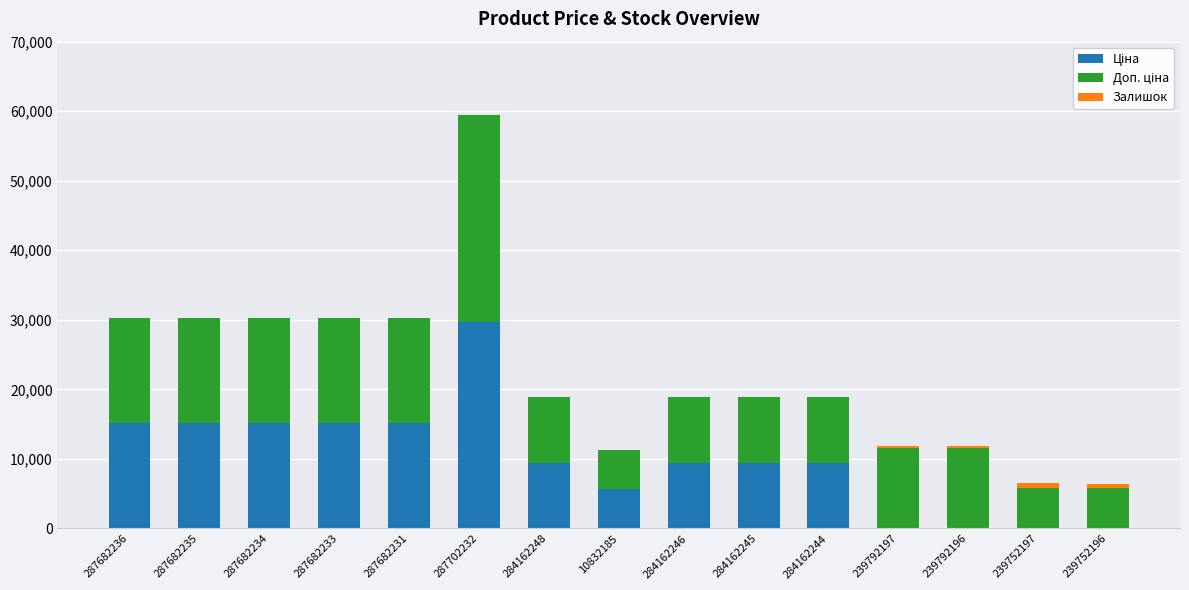

At which category is the sum across all series the highest?

287702232